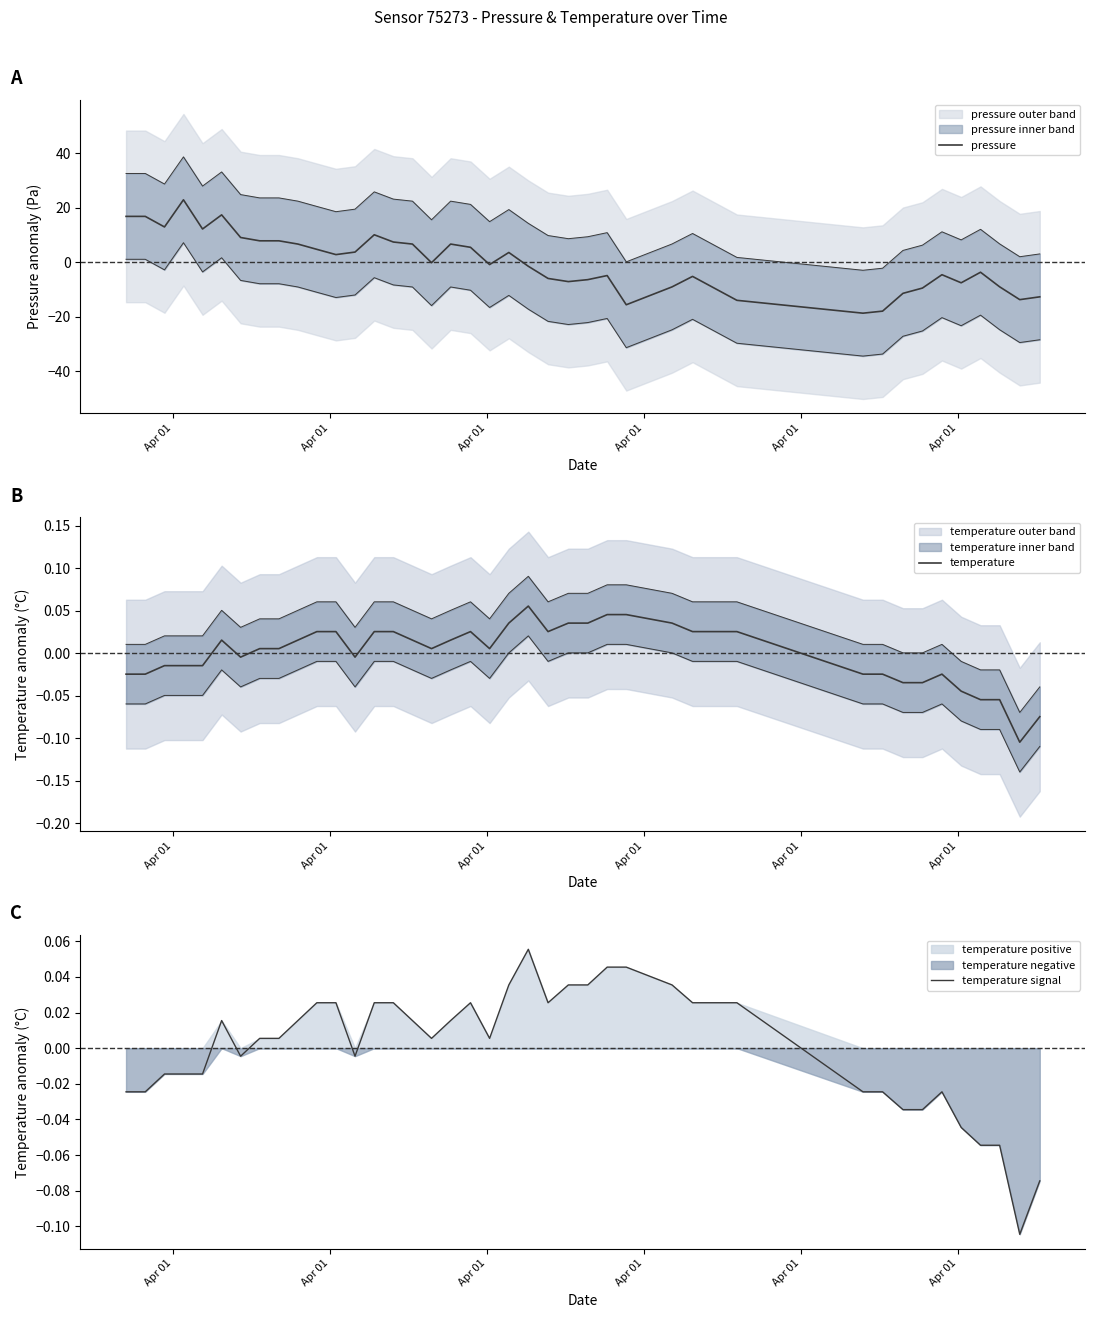

Where is the first local maximum for pressure?

Apr 01